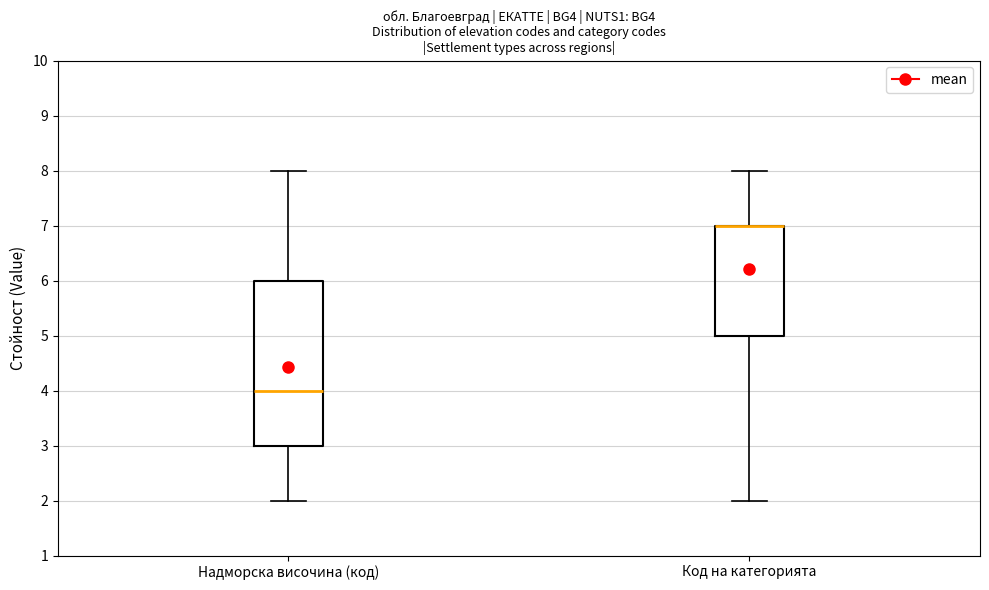

Reading left to right, read every box against the y-axis: the position of its median line, the range the box covers, and the ends of its whiskers. The values are not printed on the chart, so give them approximately, as read against the axis.

Надморска височина (код): median 4, box 3 to 6, whiskers 2 to 8
Код на категорията: median 7 (drawn on the box's upper edge), box 5 to 7, whiskers 2 to 8